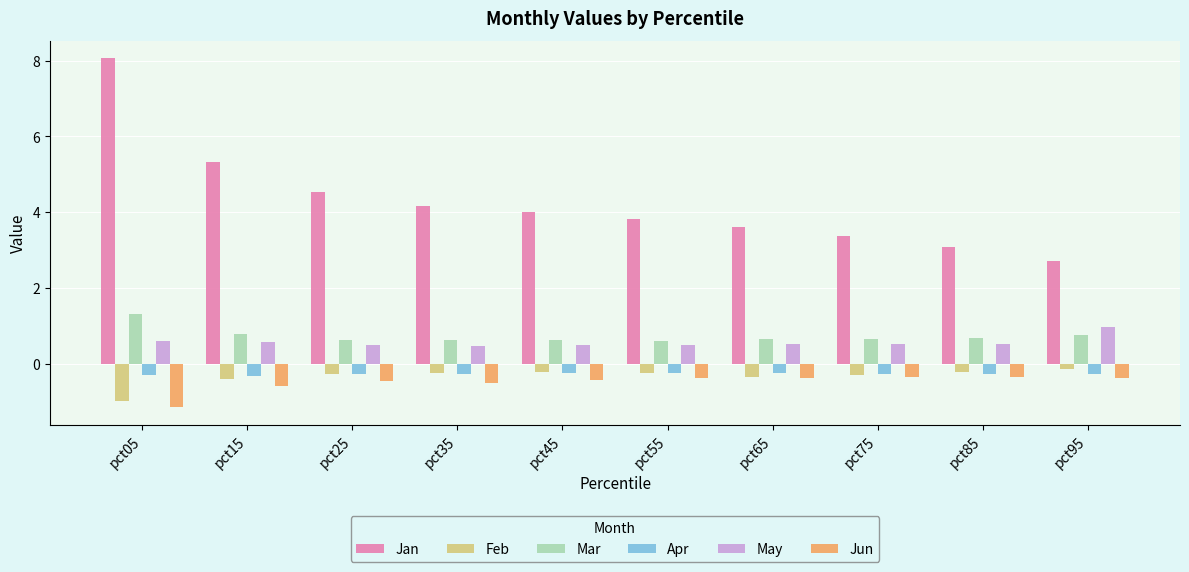

Count the number of data series in this chart.

6